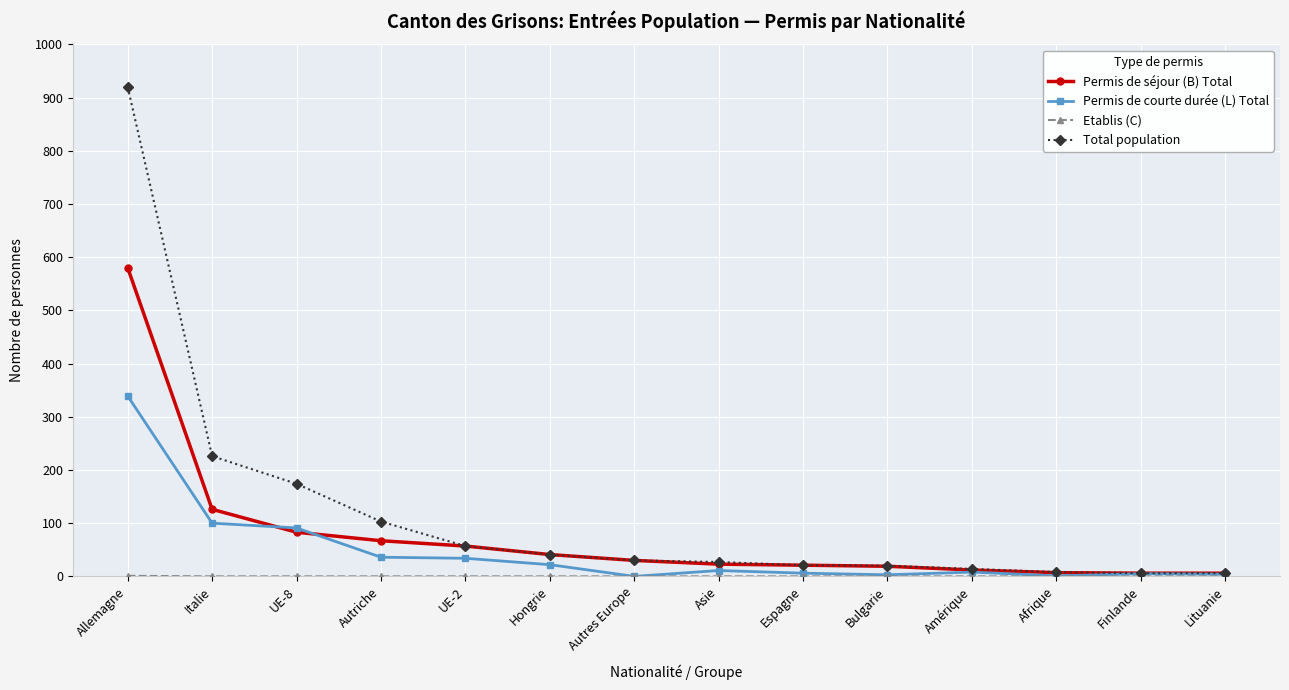

What is the label of the 5th point from the right?

Bulgarie